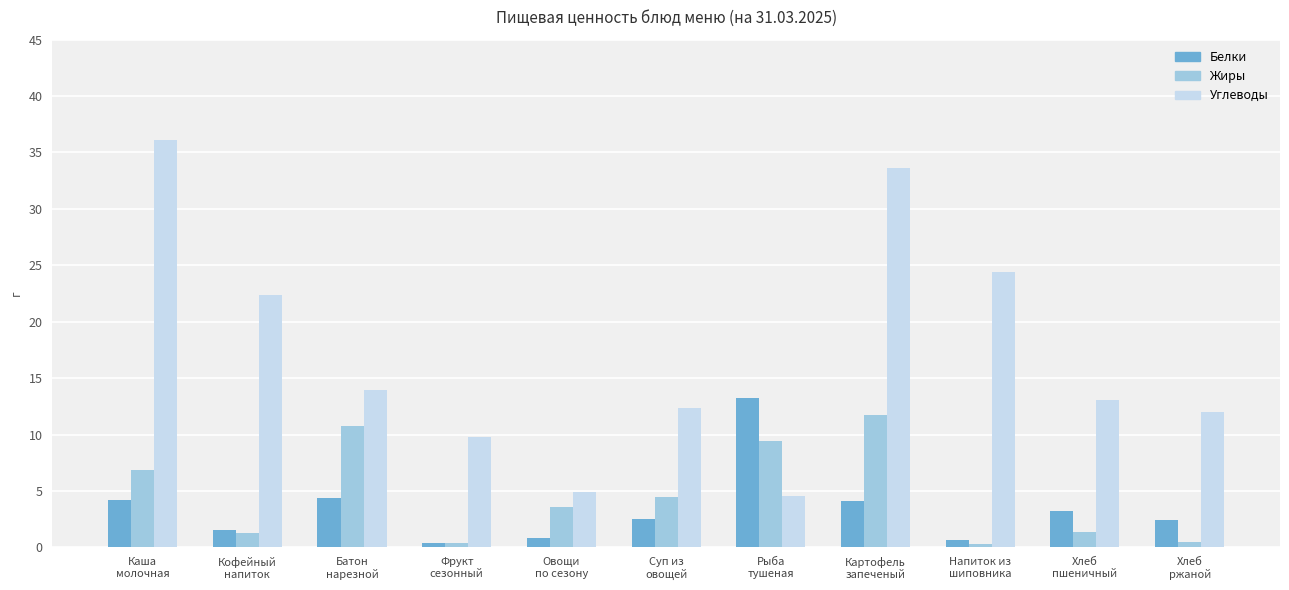

What is the sum of all Углеводы values?

187.2